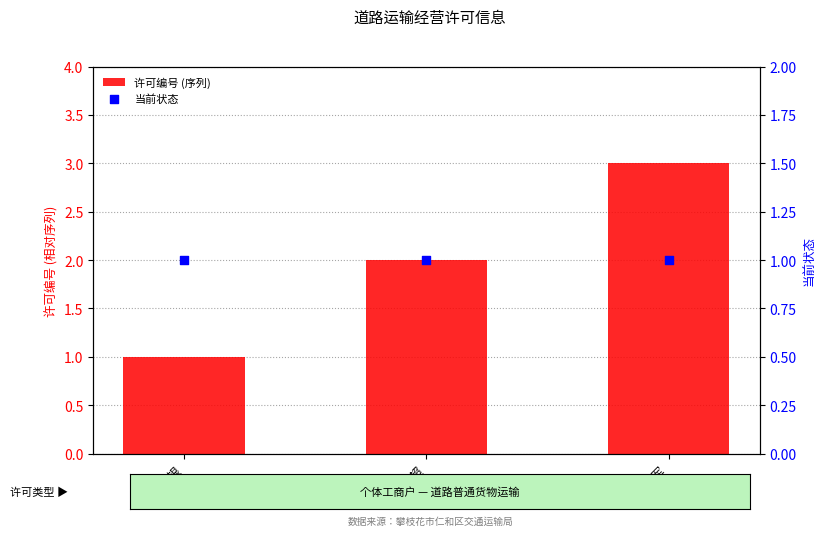

What is the total value across all series at 蒋以银?

2